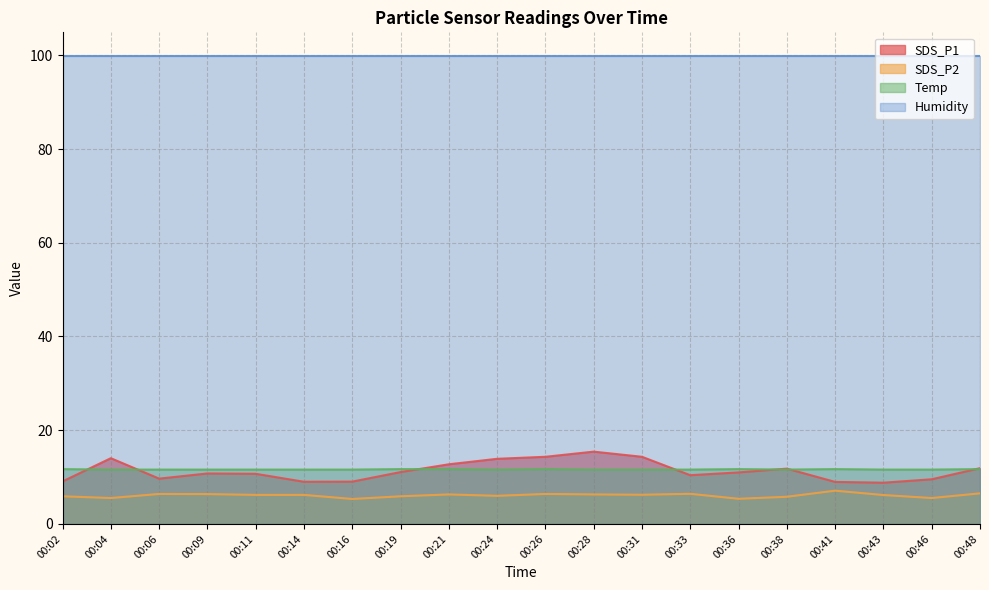

List the labels in order of Temp value, largest first.

00:02, 00:19, 00:21, 00:26, 00:36, 00:41, 00:48, 00:04, 00:06, 00:09, 00:11, 00:14, 00:16, 00:24, 00:28, 00:31, 00:33, 00:38, 00:43, 00:46